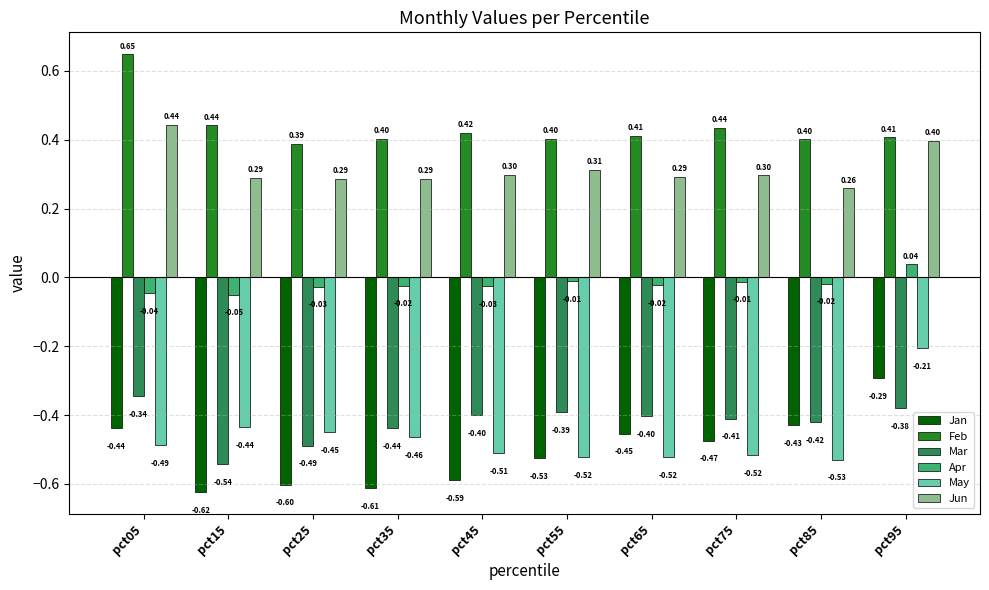

Which series has the widest spread of values?

Jan